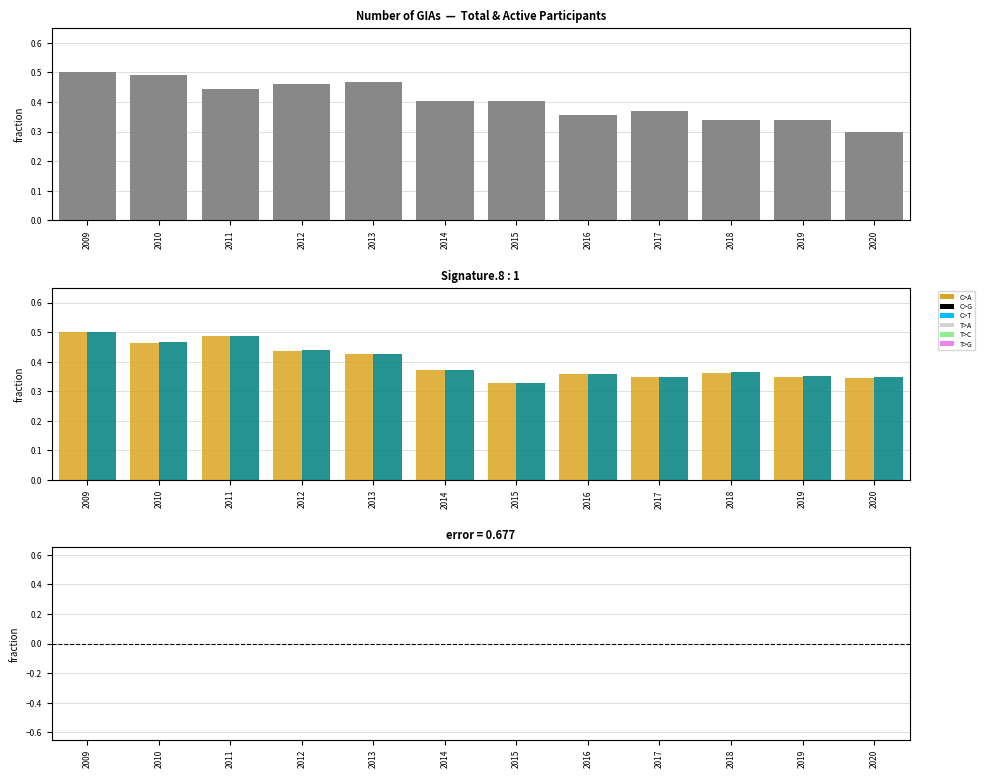

What is the difference between the second highest and minimum values in the Number of GIAs series?

0.2